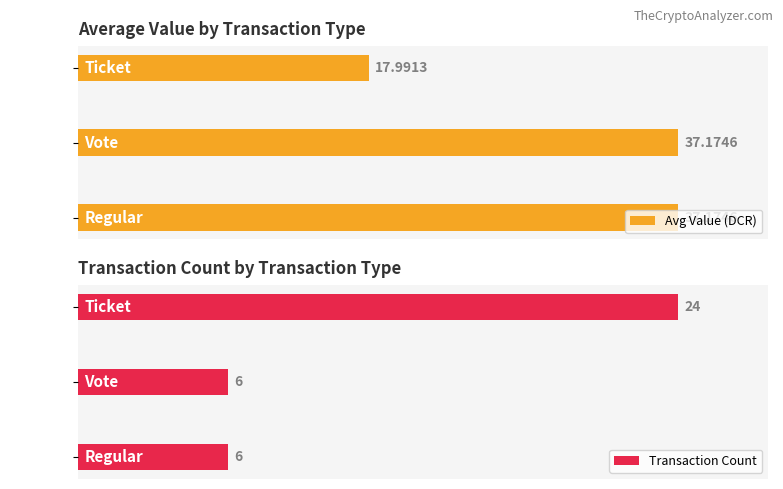

What is the smallest value displayed?

6.0